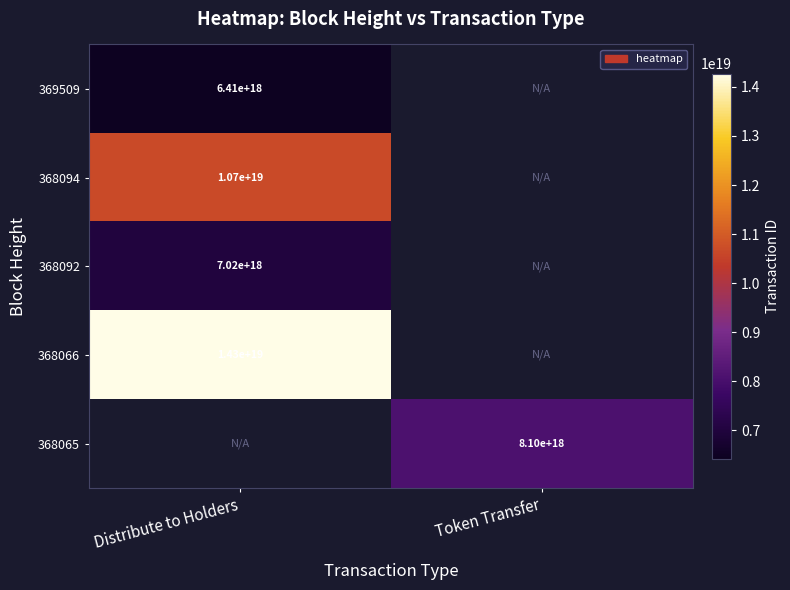

The 368066 series shows 14300000000000000000 at Distribute to Holders. True or false?

True